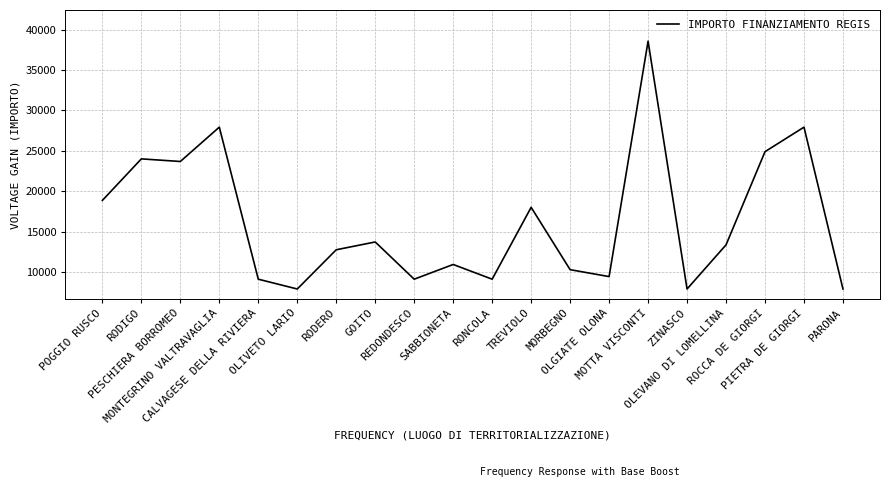

What is the difference between the maximum and minimum values?

30674